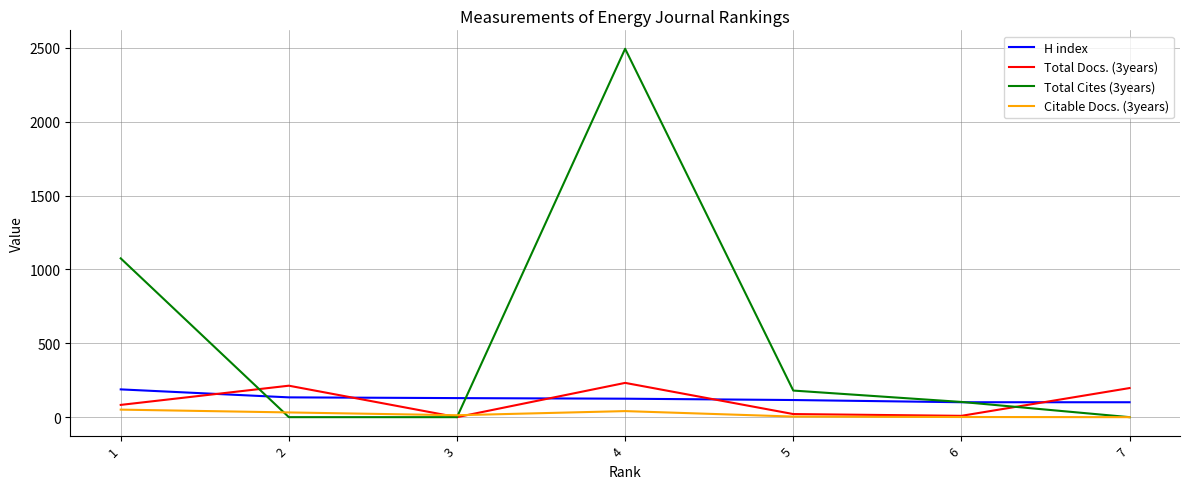

At which label does H index reach its peak?

1